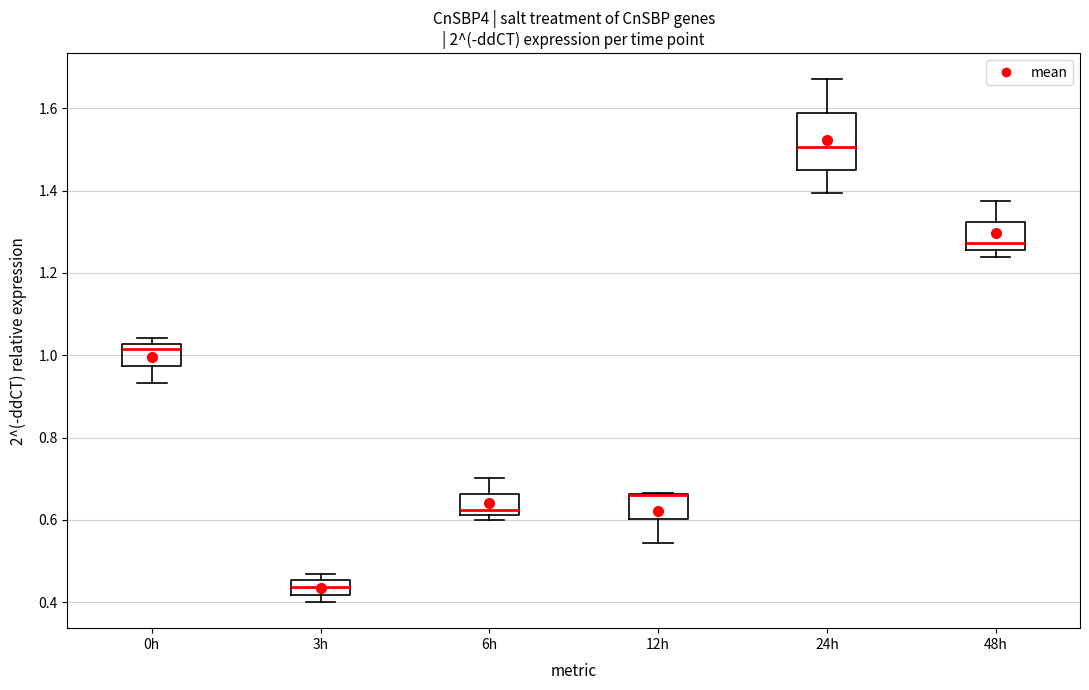

Reading left to right, transcribe this box plot: for each box, give where its median line is, the range the box spans, and where its two whiskers end, as read against the y-axis. The values are not printed on the chart, so give them approximately, as read against the axis.

0h: median 1.02 (just below the box's upper edge), box 0.98 to 1.02, whiskers 0.94 to 1.04
3h: median 0.44, box 0.42 to 0.46, whiskers 0.40 to 0.46 (just above the box's upper edge)
6h: median 0.62 (just above the box's lower edge), box 0.62 to 0.66, whiskers 0.60 to 0.70
12h: median 0.66 (drawn on the box's upper edge), box 0.60 to 0.66, whiskers 0.54 to 0.66
24h: median 1.50, box 1.46 to 1.58, whiskers 1.40 to 1.68
48h: median 1.28, box 1.26 to 1.32, whiskers 1.24 to 1.38